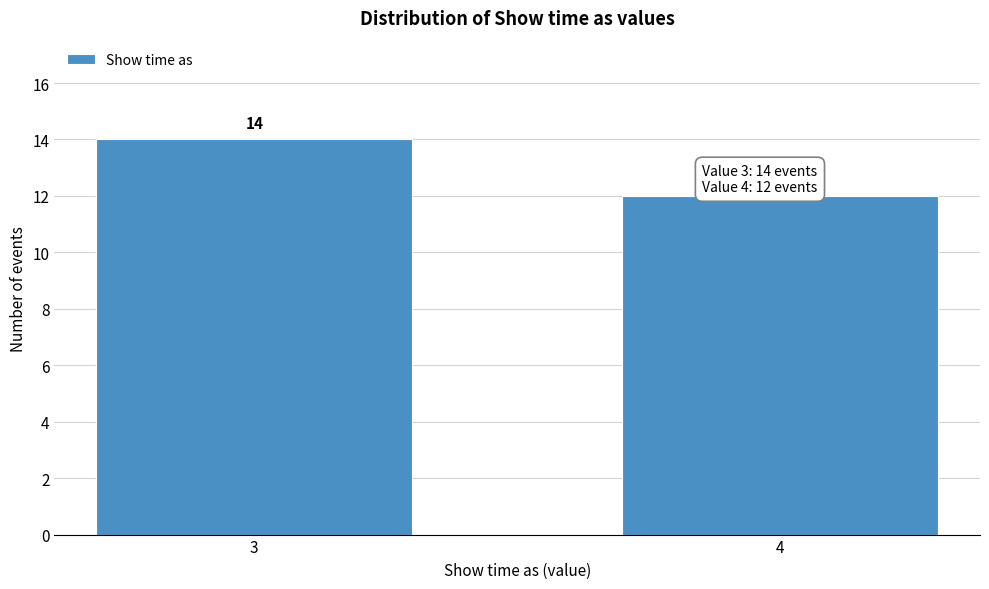

Reading left to right, list all the values displayed in this chart.

3=14	4=12